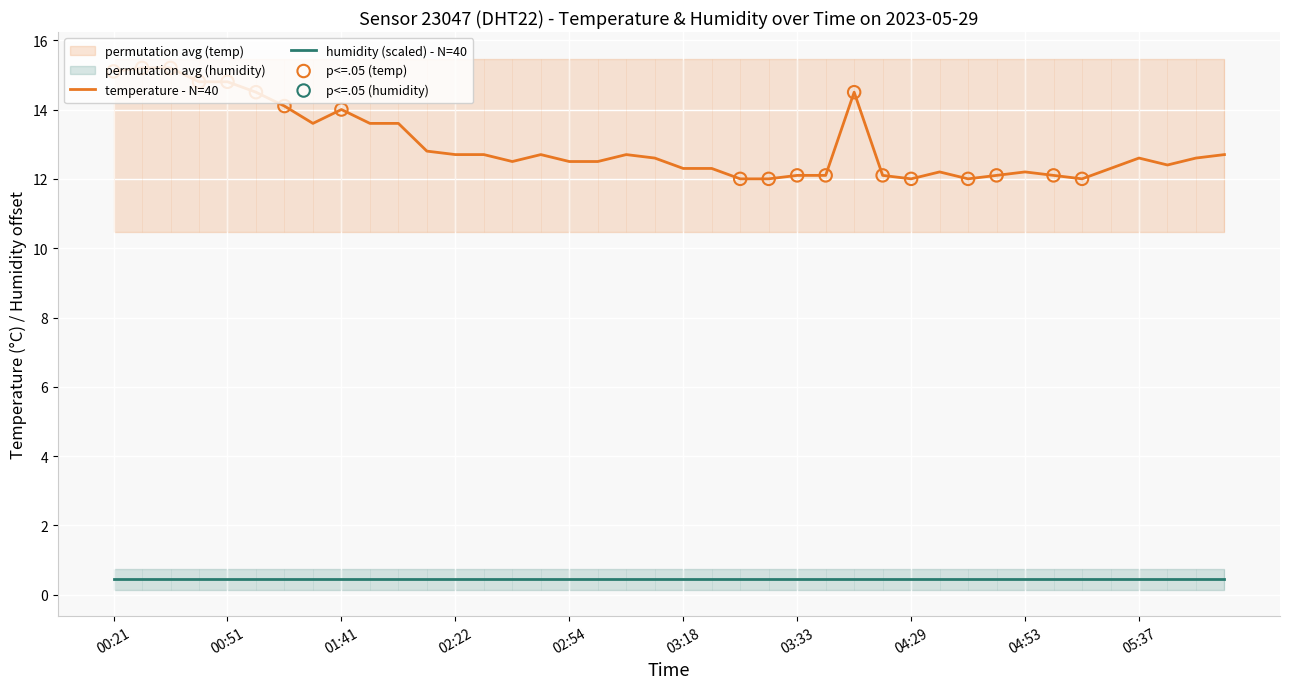

Approximately how many times larger is the value at 01:29 compared to 05:47?

1.1